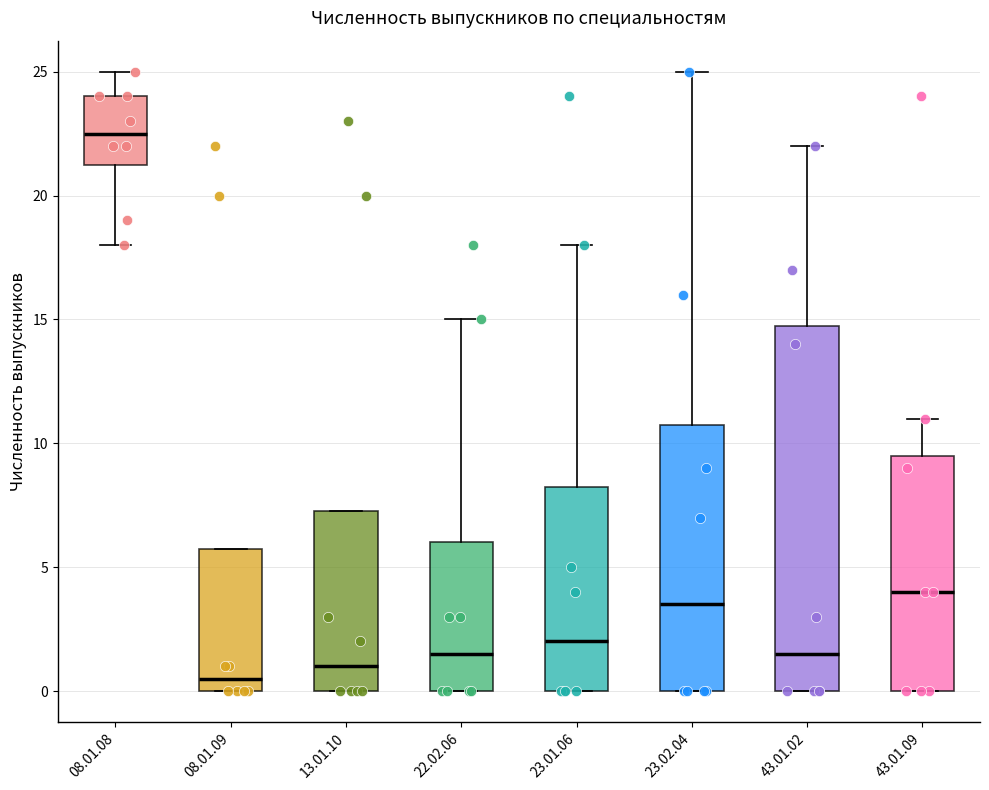

Reading left to right, read every box against the y-axis: the position of its median line, the range the box covers, and the ends of its whiskers. The values are not printed on the chart, so give them approximately, as read against the axis.

08.01.08: median 22.5, box 21.5 to 24.0, whiskers 18.0 to 25.0
08.01.09: median 0.5, box 0.0 to 6.0, whiskers 0.0 to 6.0
13.01.10: median 1.0, box 0.0 to 7.5, whiskers 0.0 to 7.5
22.02.06: median 1.5, box 0.0 to 6.0, whiskers 0.0 to 15.0
23.01.06: median 2.0, box 0.0 to 8.5, whiskers 0.0 to 18.0
23.02.04: median 3.5, box 0.0 to 11.0, whiskers 0.0 to 25.0
43.01.02: median 1.5, box 0.0 to 15.0, whiskers 0.0 to 22.0
43.01.09: median 4.0, box 0.0 to 9.5, whiskers 0.0 to 11.0